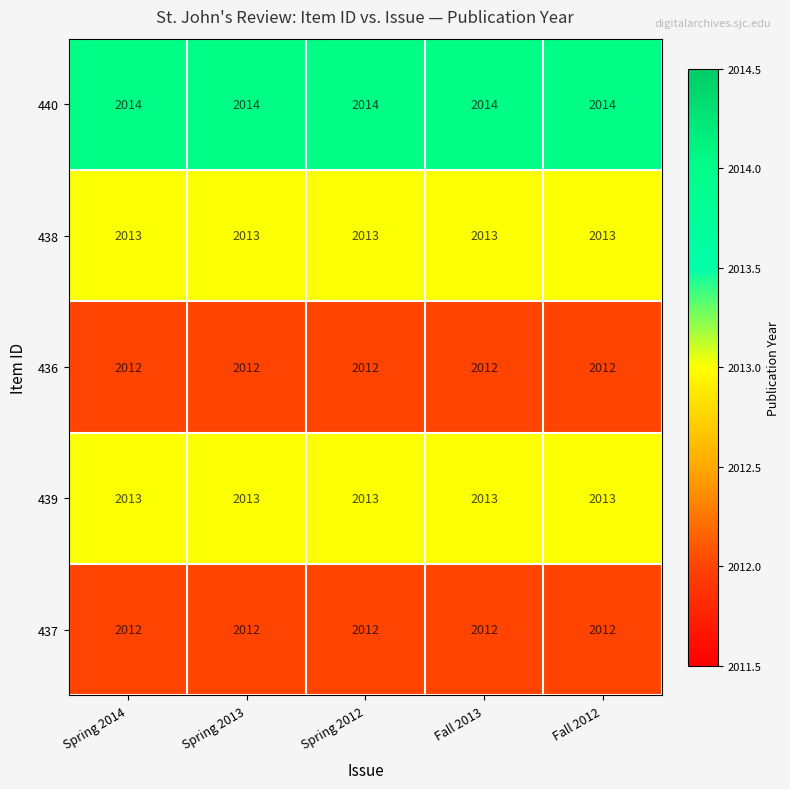

What is the approximate value of 437 at Spring 2012?

2012